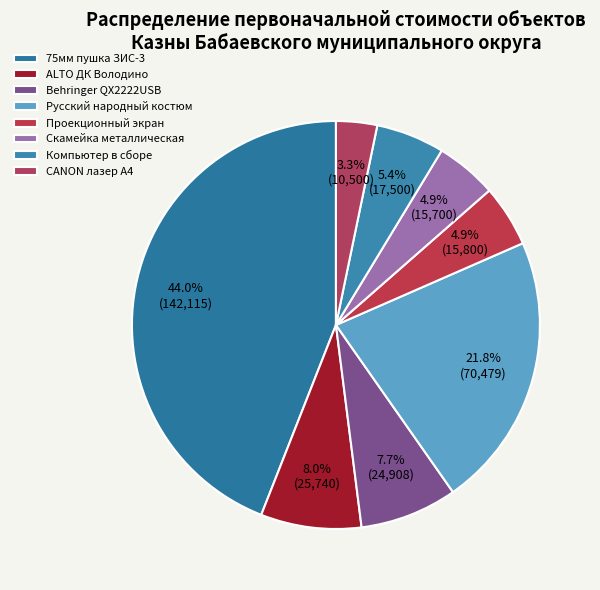

Does any single category account for the majority?

No